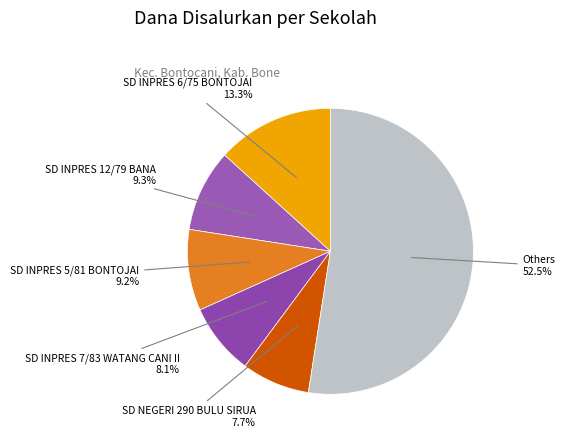

Is there a majority slice in this chart?

Yes